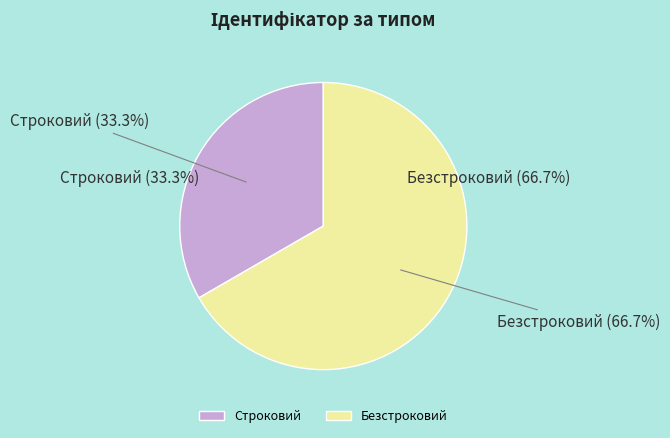

How many segments does this pie chart have?

2